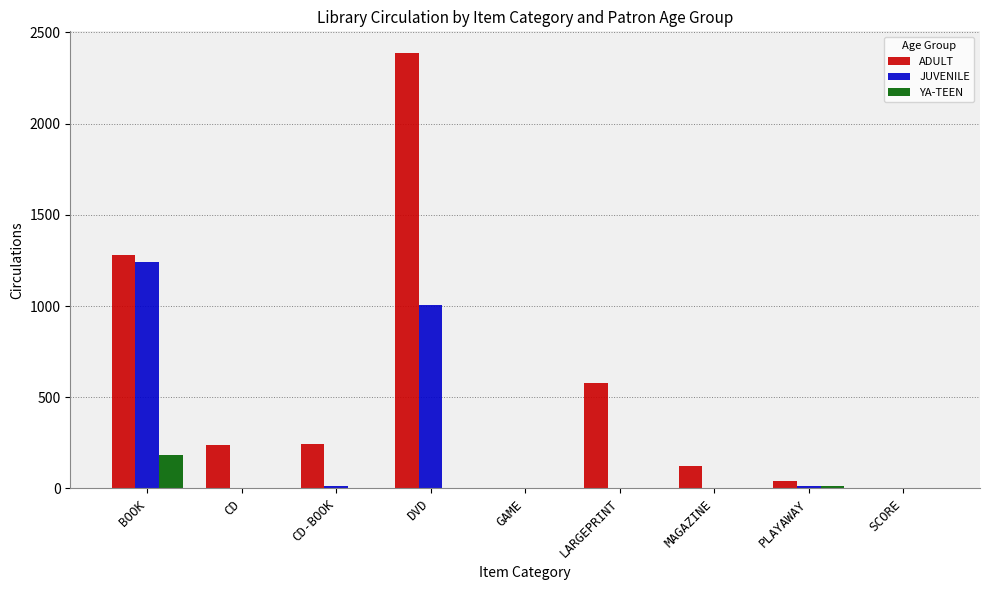

Are the bars horizontal?

No